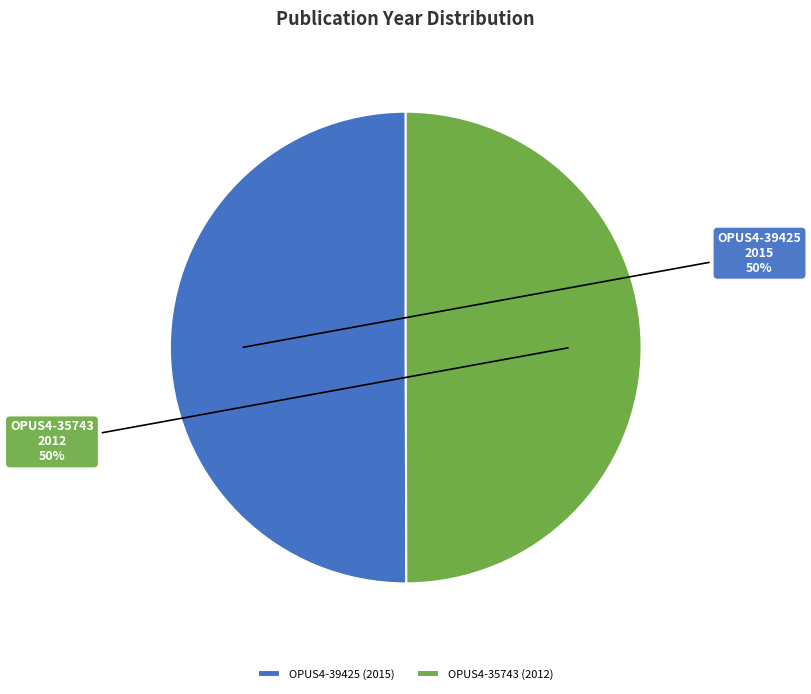

To the nearest percent, what percentage of the pie is OPUS4-39425?

50%